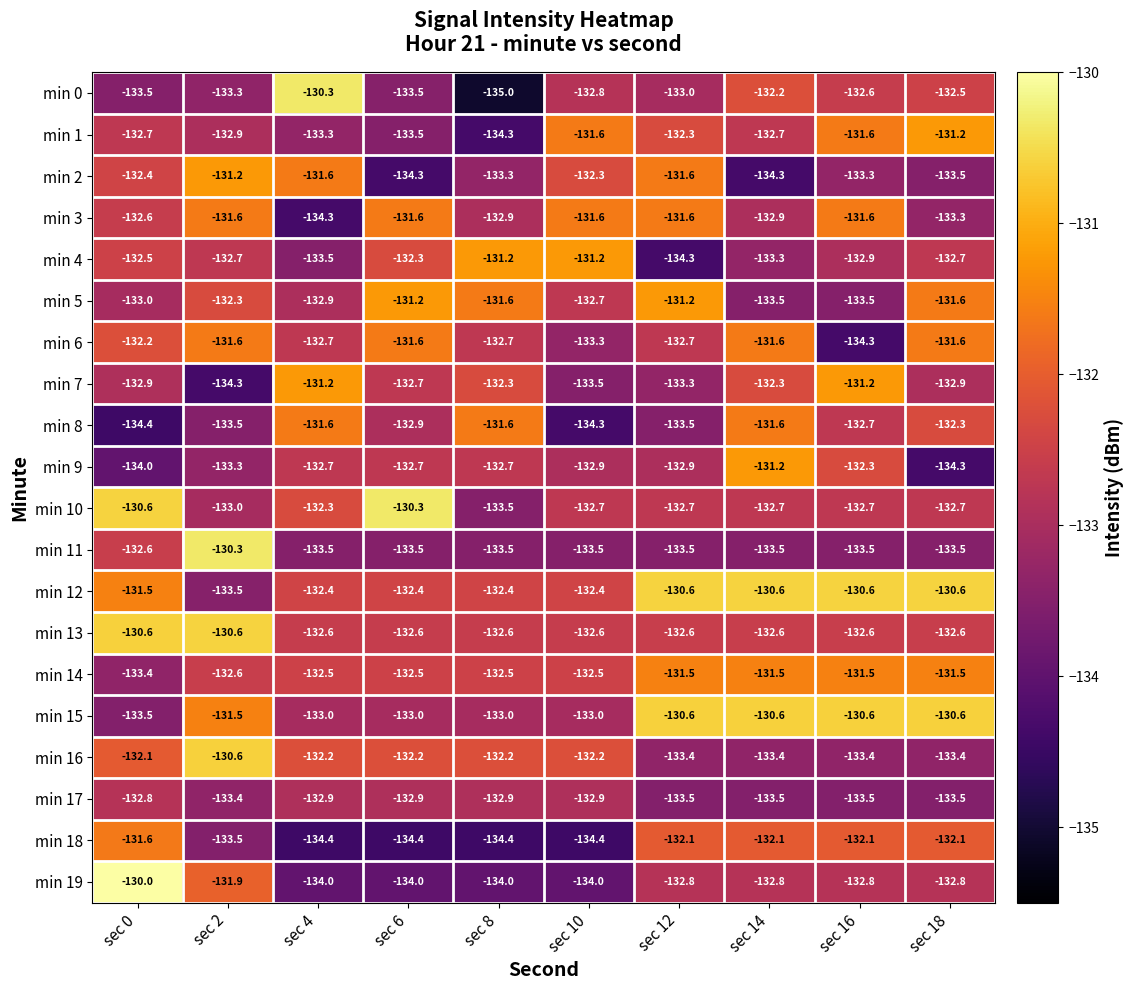

What is the sum of all min 13 values?

-1322.0